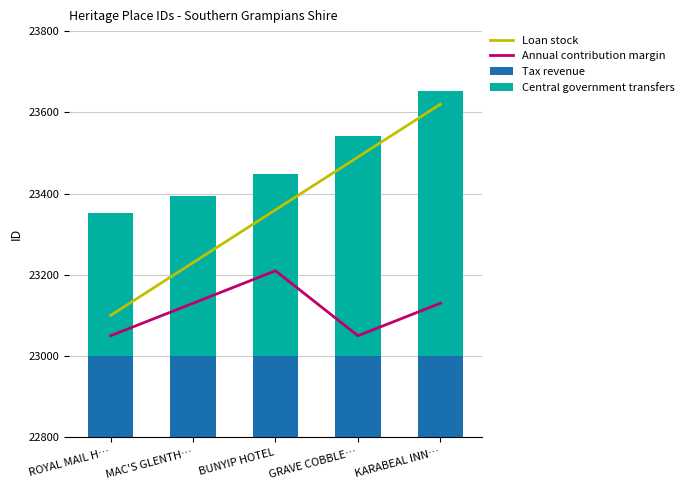

At how many categories does at least one series exceed 9842?

5